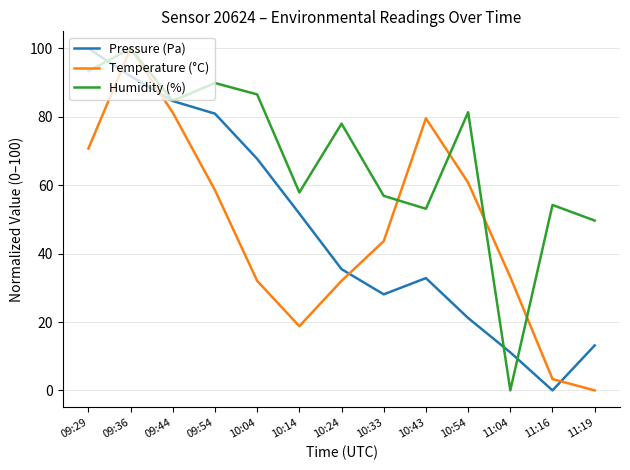

Reading right to left, transcribe all the data shown in this chart.

Pressure (Pa): 13.2	0.0	11.1	21.2	32.8	28.1	35.5	51.7	67.7	80.9	84.6	91.9	100.0
Temperature (°C): 0.0	3.3	33.1	60.8	79.6	43.6	32.0	18.8	32.0	58.6	81.2	100.0	70.7
Humidity (%): 49.7	54.2	0.0	81.3	53.1	56.9	78.0	57.9	86.6	89.9	84.7	100.0	93.3